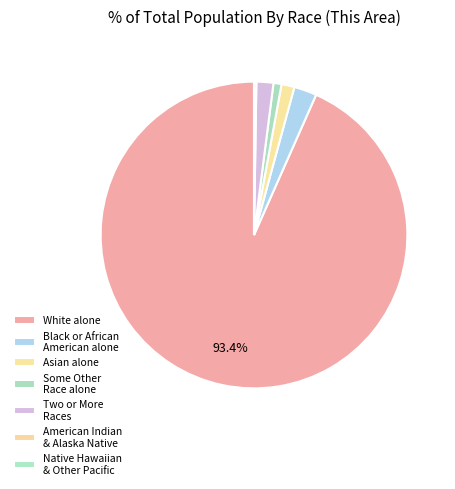

Count the number of slices in the pie.

7